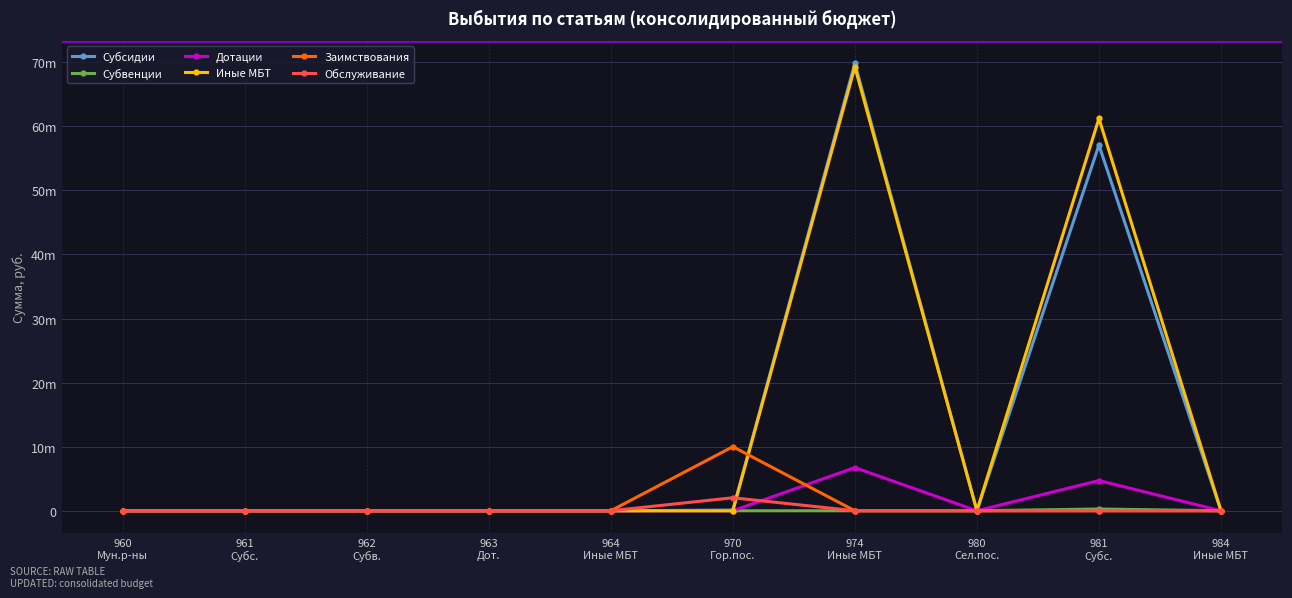

What are all the series names shown in the legend?

Субсидии, Субвенции, Дотации, Иные МБТ, Заимствования, Обслуживание